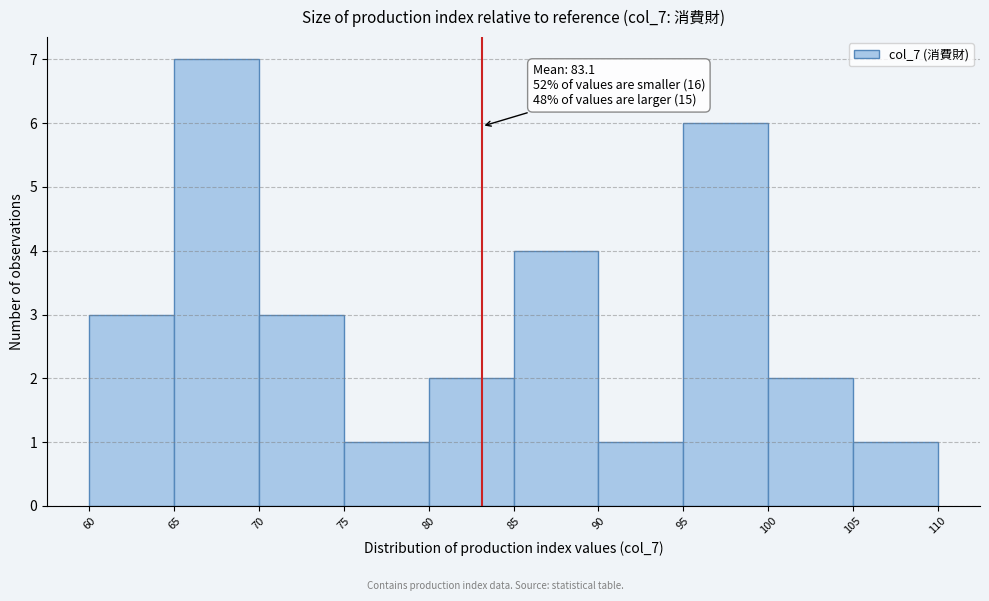

Which range on the x-axis has the tallest bar?

65 to 70